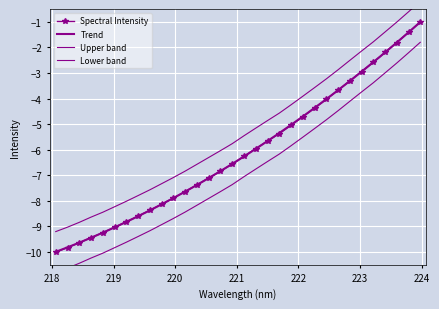

The chart shows a value of -10.0 at 218.0596. True or false?

True